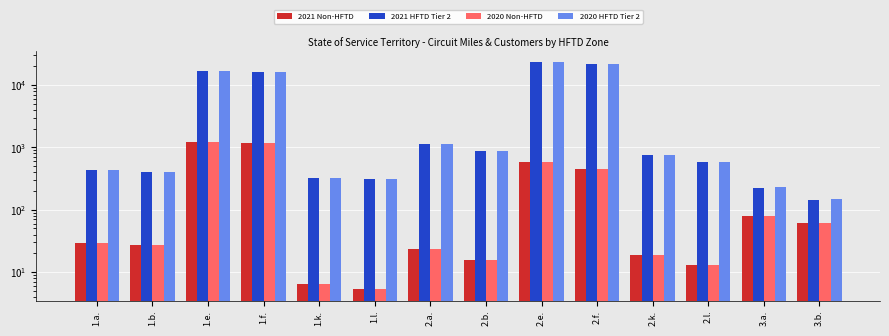

Count the number of data series in this chart.

4